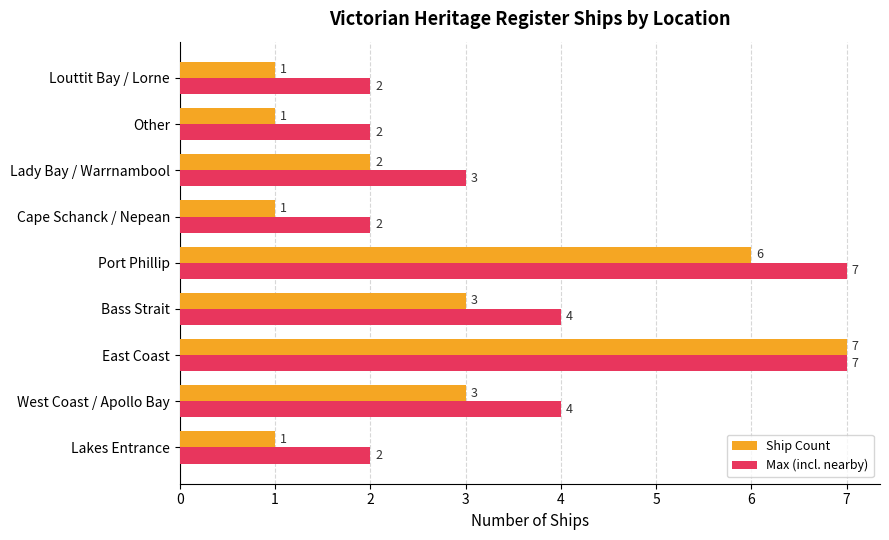

What is the difference between the maximum and minimum values in the Max (incl. nearby) series?

5